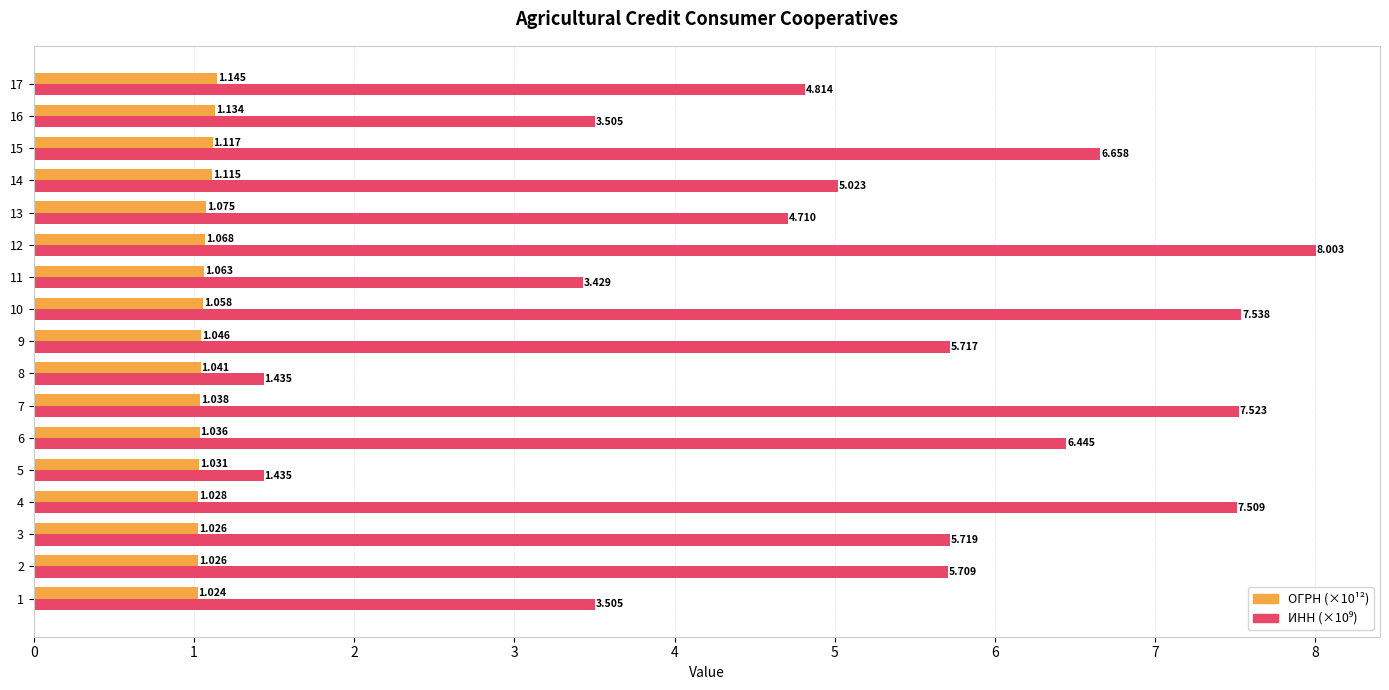

What is the difference between the maximum and minimum values in the ИНН (×10⁹) series?

6.6